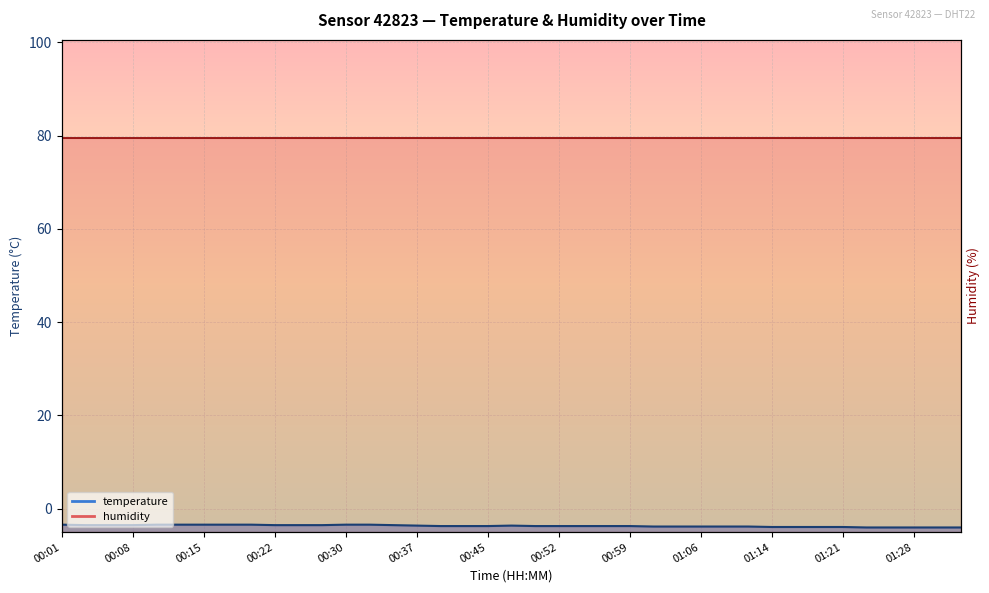

What is the maximum value shown in the chart?

-3.4